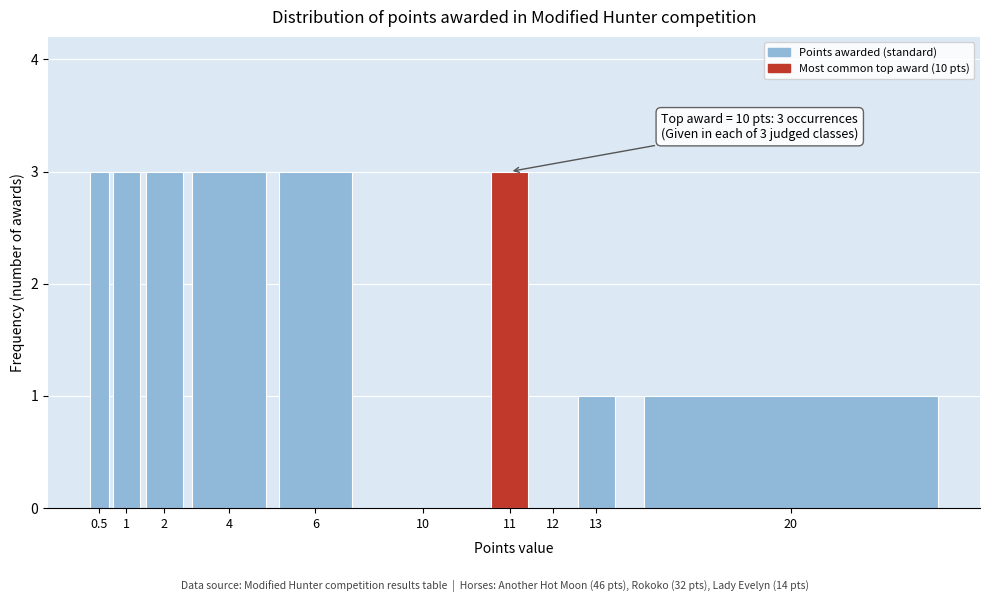

Reading right to left, list all the values displayed in this chart.

20=1	13=1	12=0	11=3	10=0	6=3	4=3	2=3	1=3	0.5=3